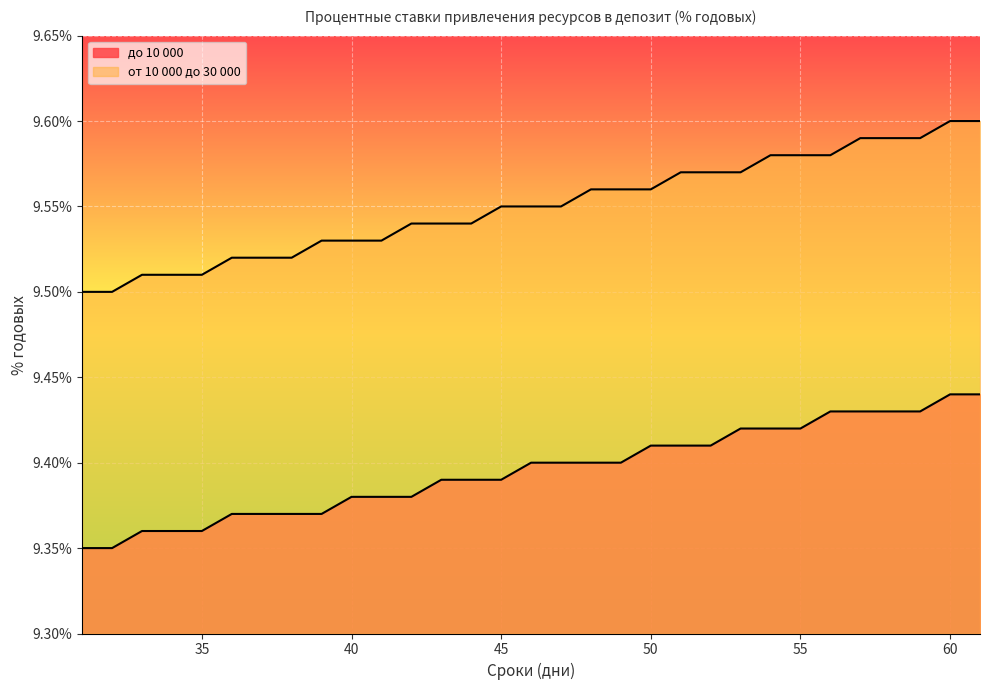

What is the value of the от 10 000 до 30 000 point at the 16th from the left?

9.6